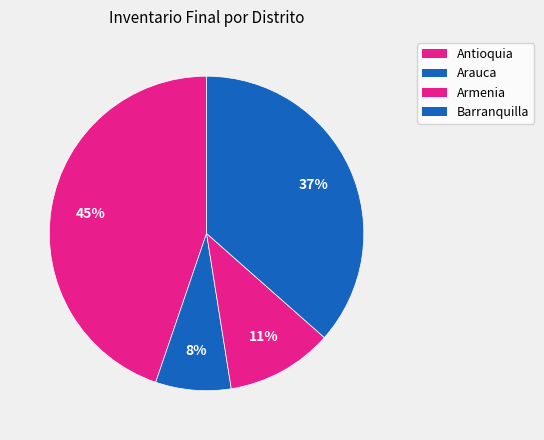

How many slices are in this pie chart?

4